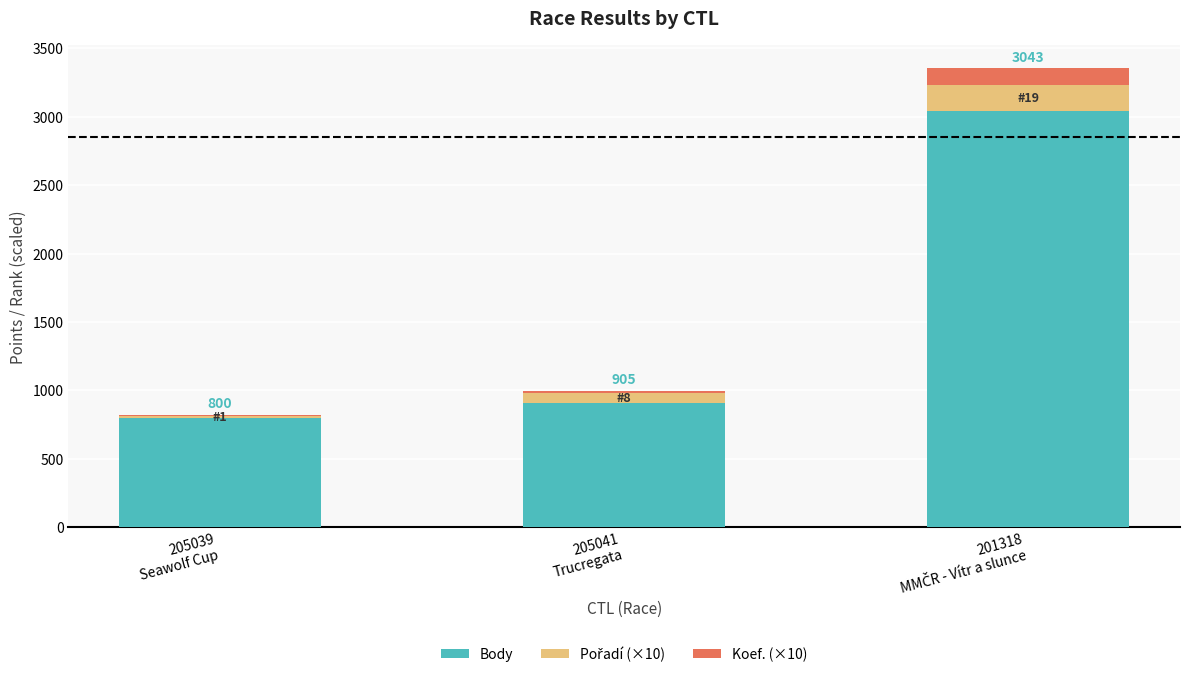

What is the sum of all Body values?

4748